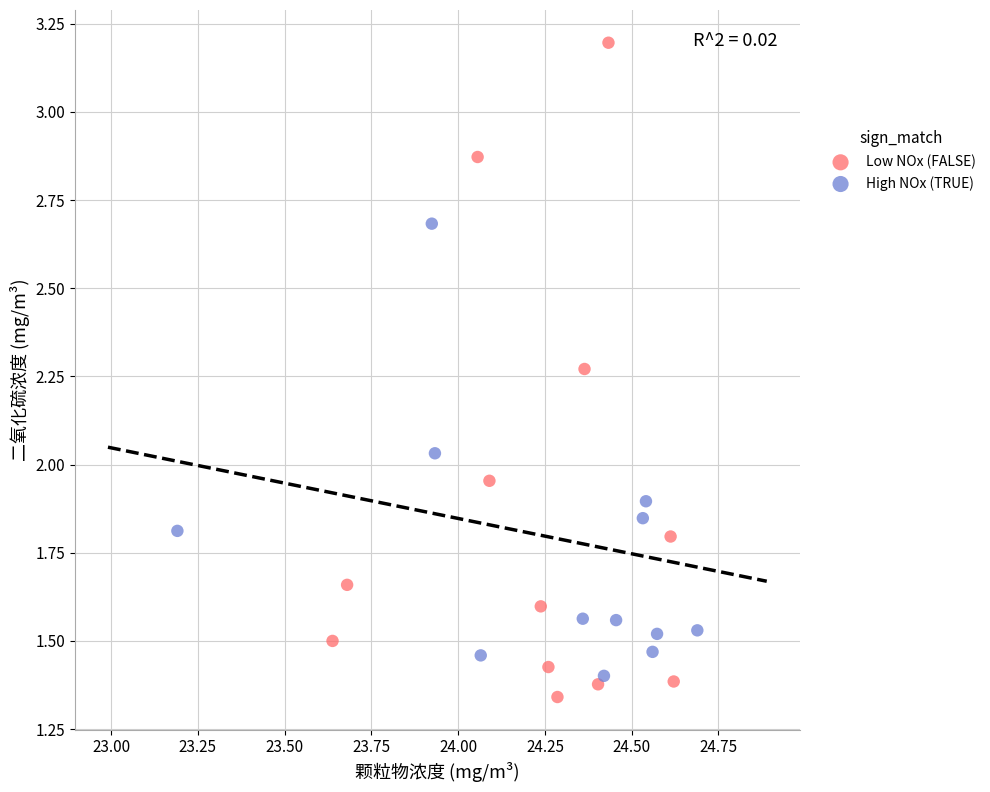

Which series reaches the maximum Y coordinate?

Low NOx (FALSE)